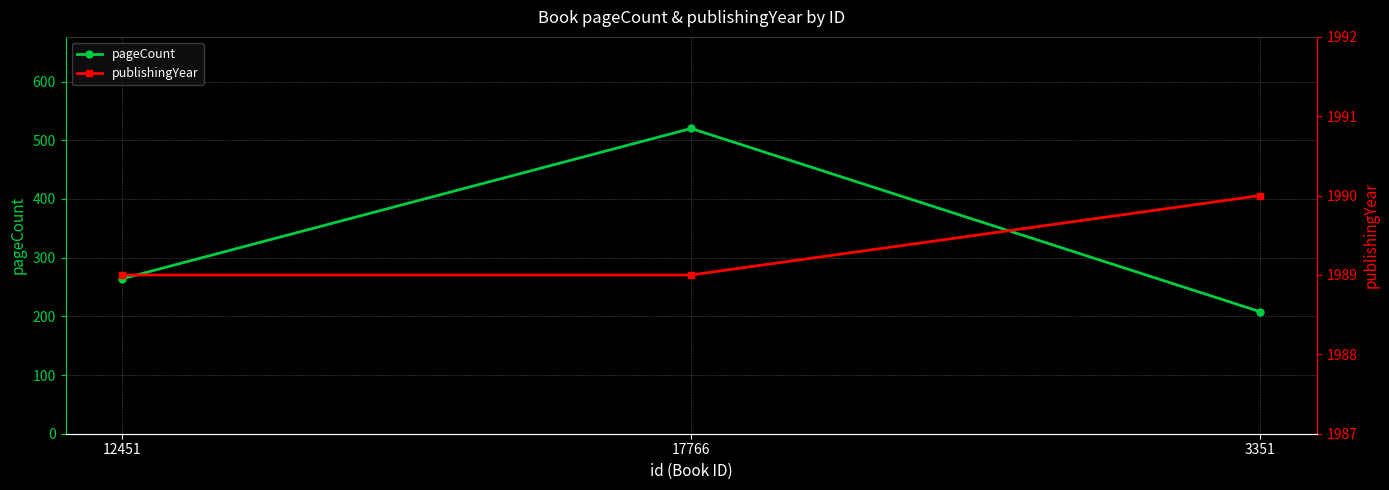

Which has a higher value, 3351 or 17766?

17766